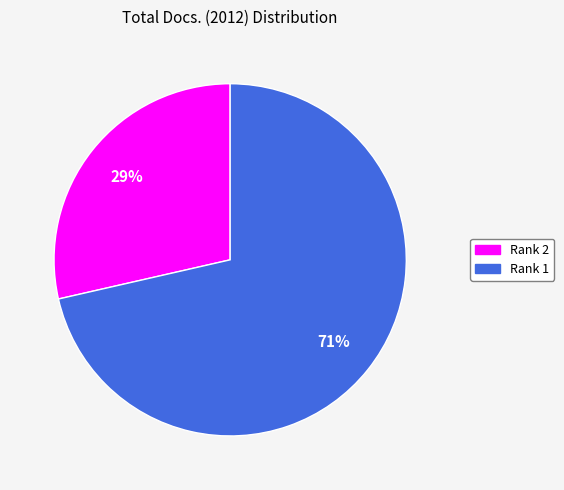

To the nearest percent, what is the average slice percentage?

50%